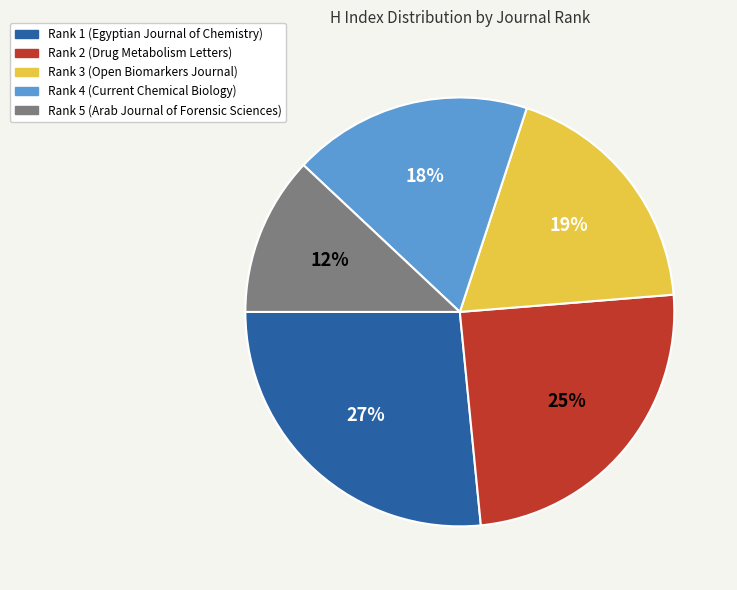

Between Rank 1 (Egyptian Journal of Chemistry) and Rank 4 (Current Chemical Biology), which is larger?

Rank 1 (Egyptian Journal of Chemistry)